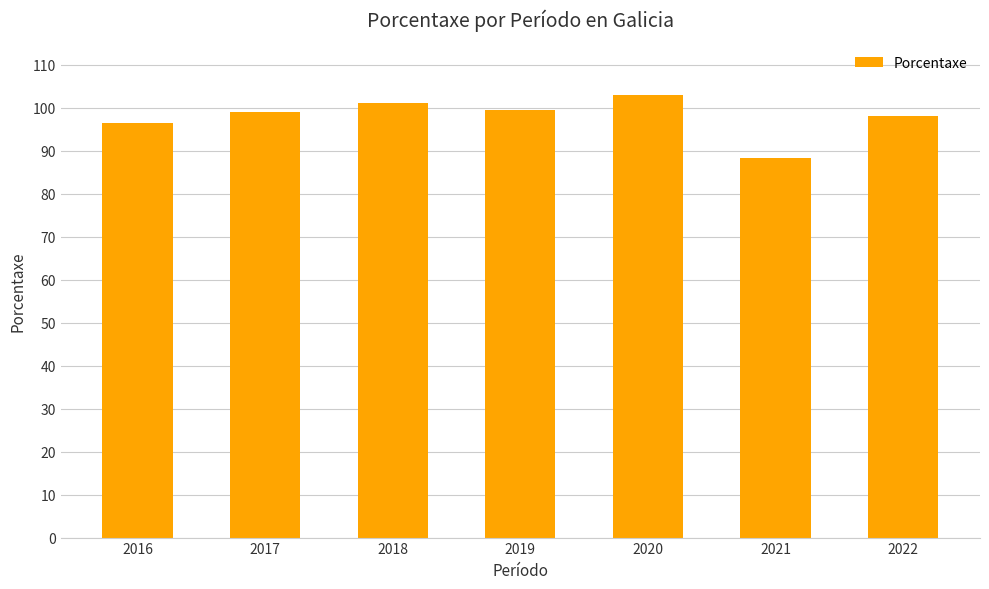

Which label corresponds to the largest value in the chart?

2020